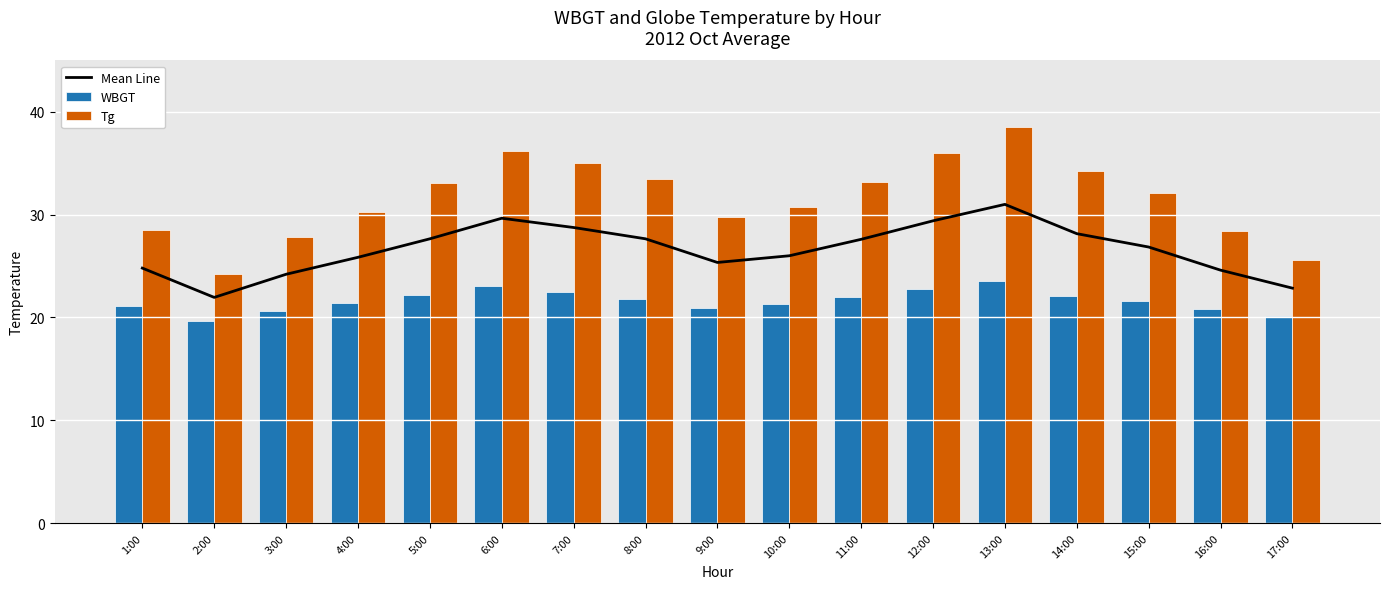

What is the label of the 3rd bar from the right?

15:00